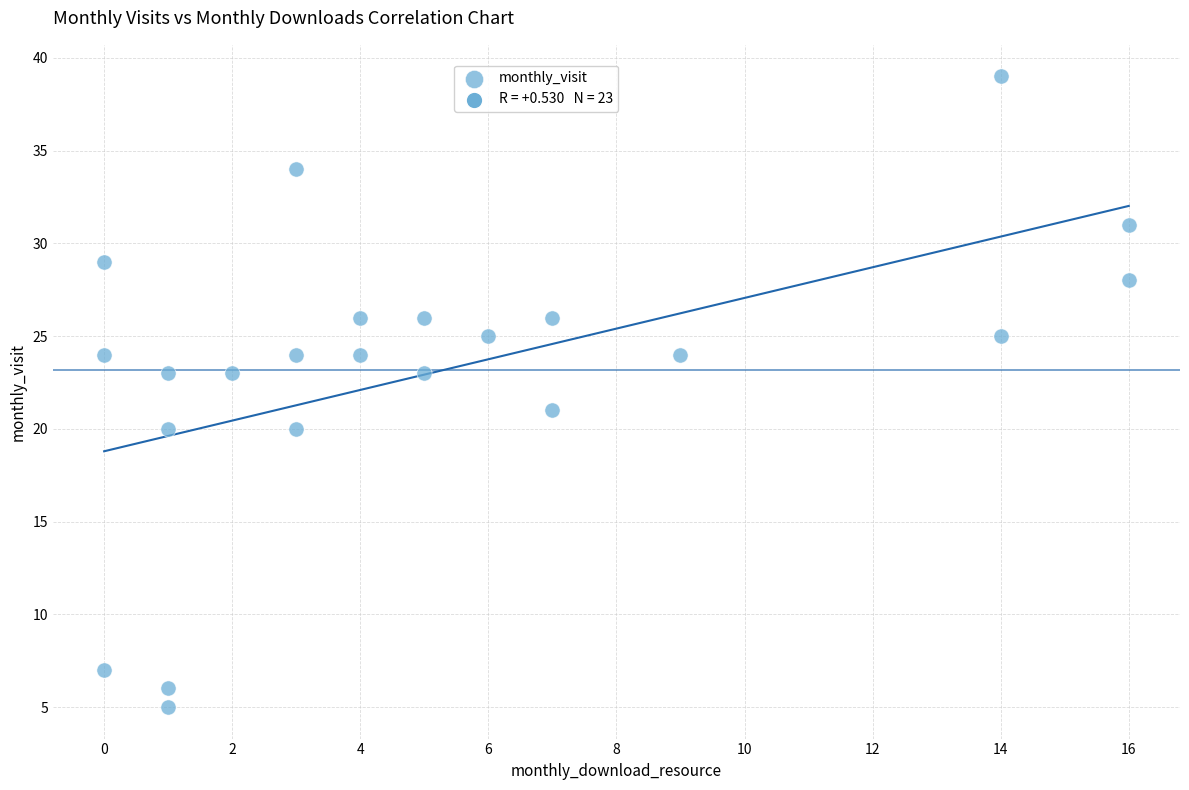

What is the range of X values (max minus min)?

16